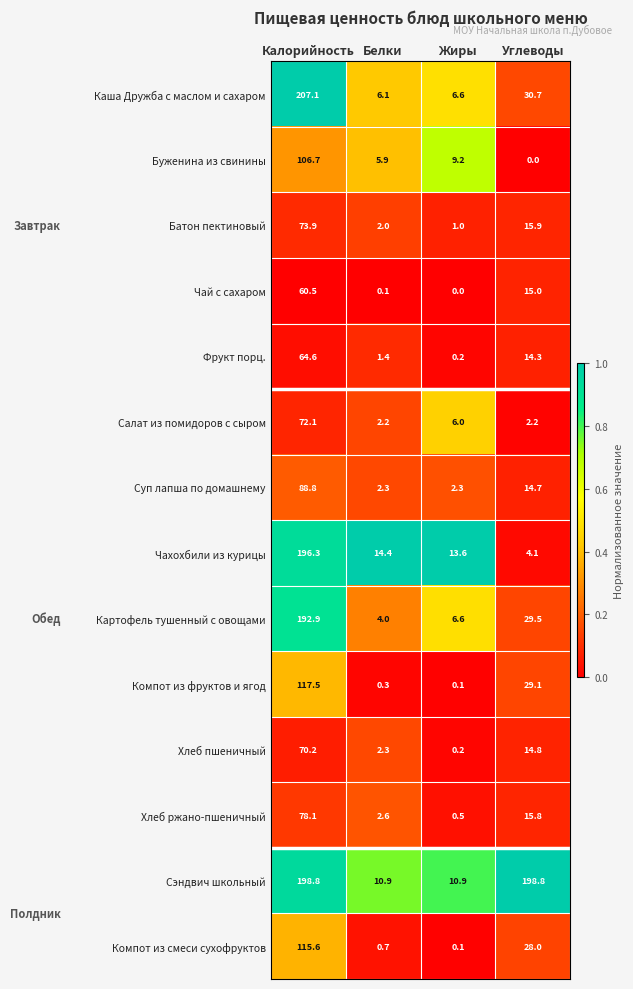

The Хлеб ржано-пшеничный series shows 78.1 at Калорийность. True or false?

True